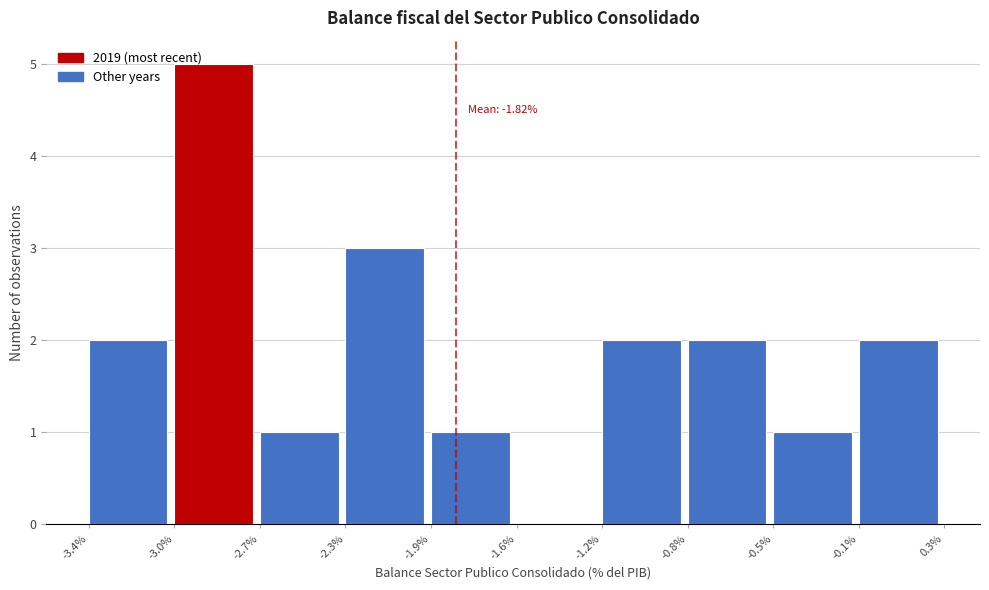

Reading left to right, list all the values displayed in this chart.

-3.4%=2	-3.0%=5	-2.7%=1	-2.3%=3	-1.9%=1	-1.6%=0	-1.2%=2	-0.8%=2	-0.5%=1	-0.1%=2